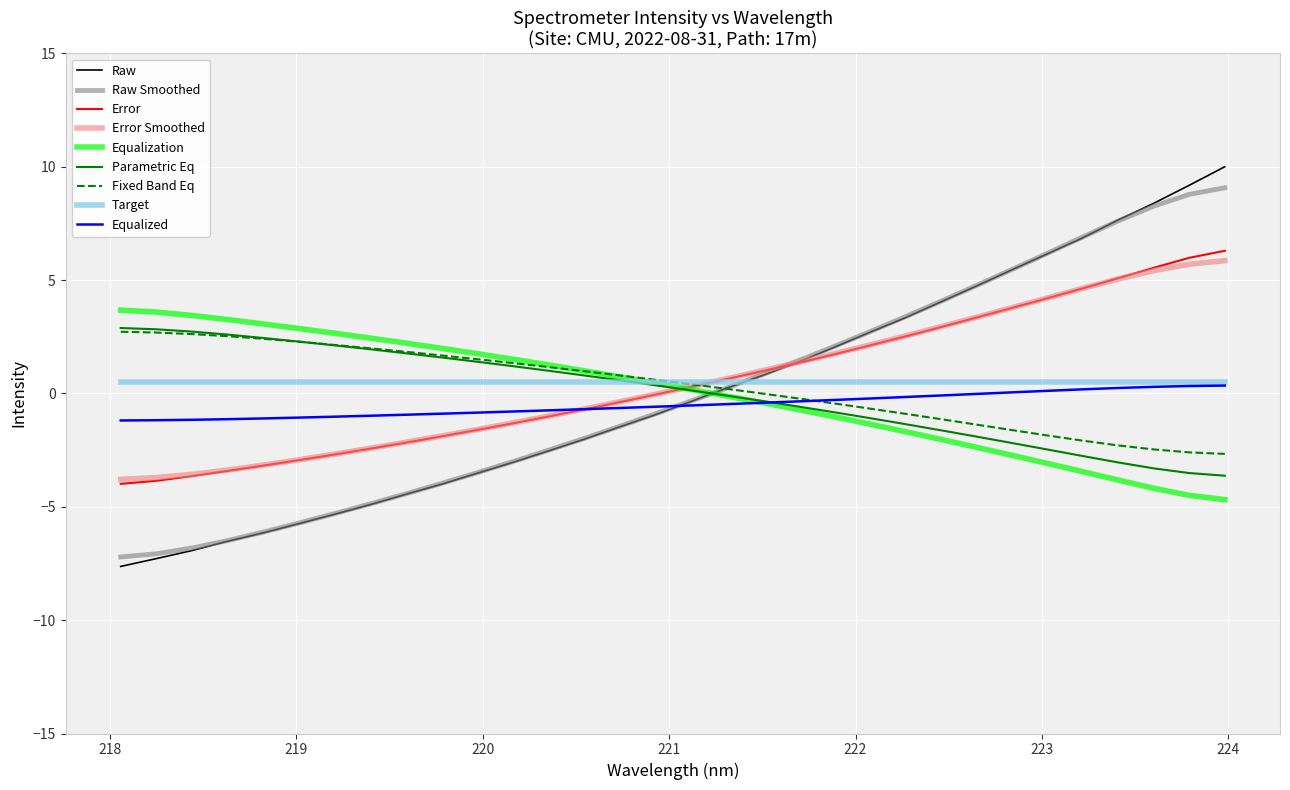

Which series has the largest range (max minus min)?

Raw